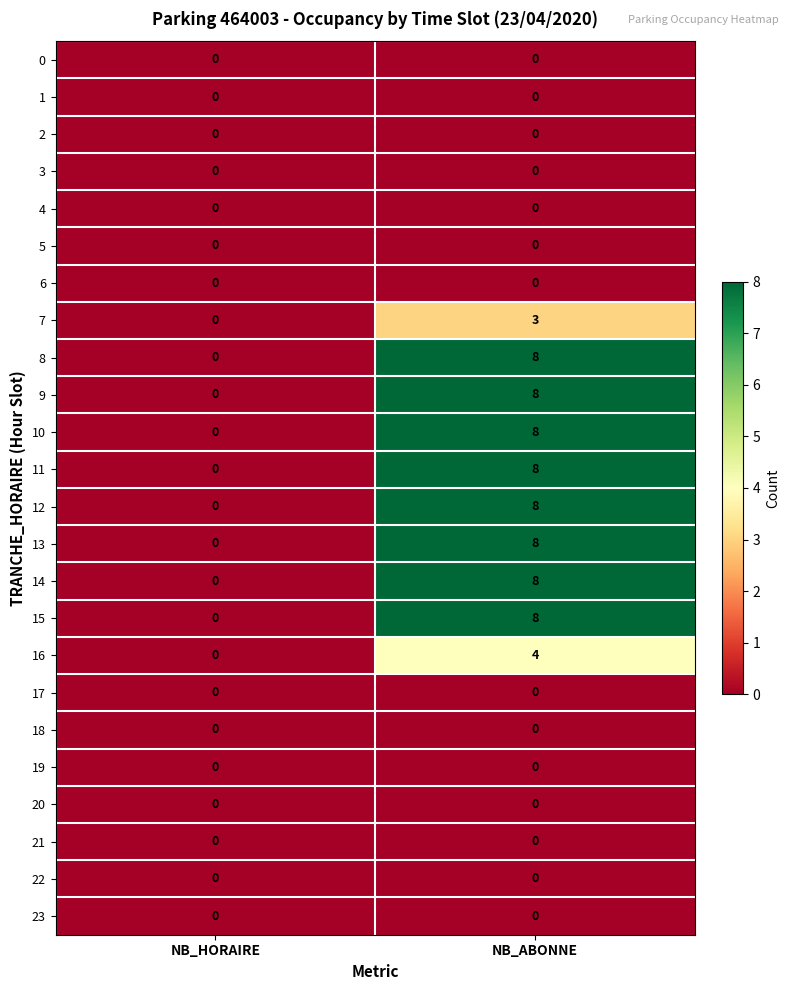

At which category is the sum across all series the highest?

NB_ABONNE